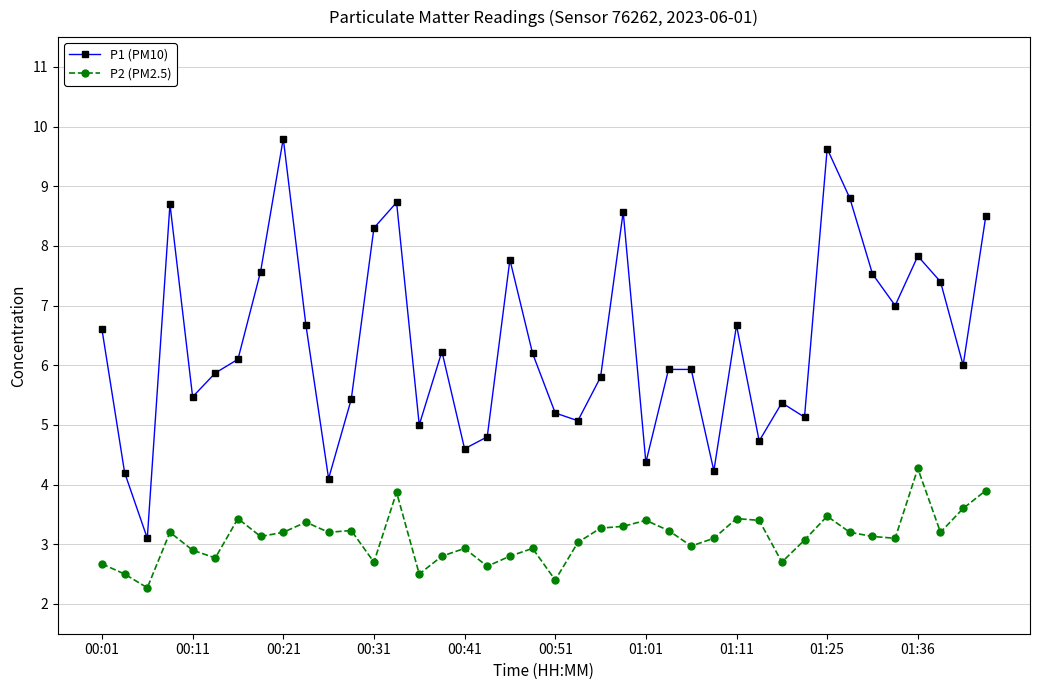

Which series has the largest total across all categories?

P1 (PM10)